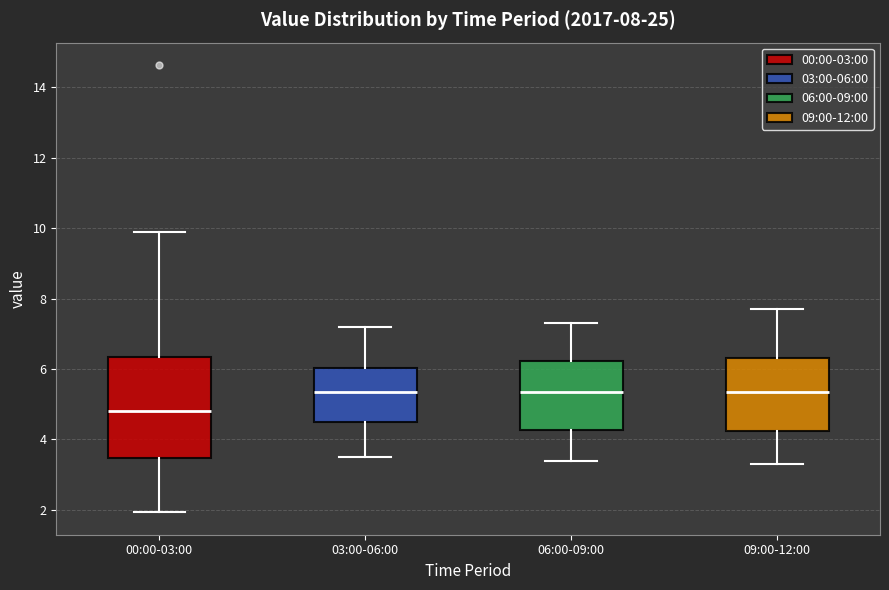

Comparing the boxes themselves (not the whiskers), which one is the tallest?

00:00-03:00